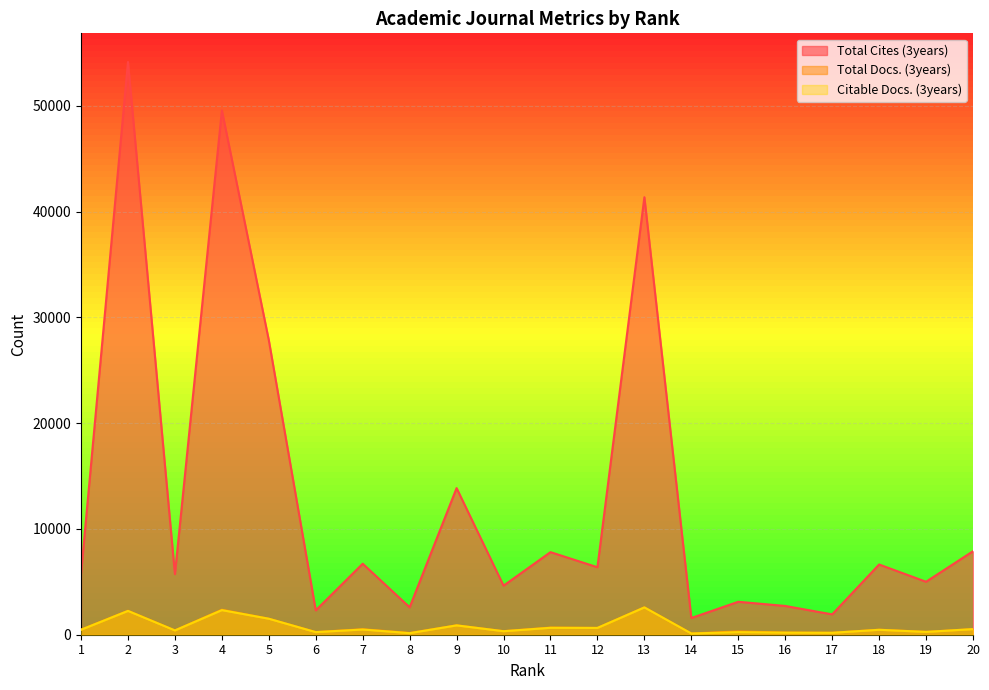

At how many categories does at least one series exceed 16024?

4